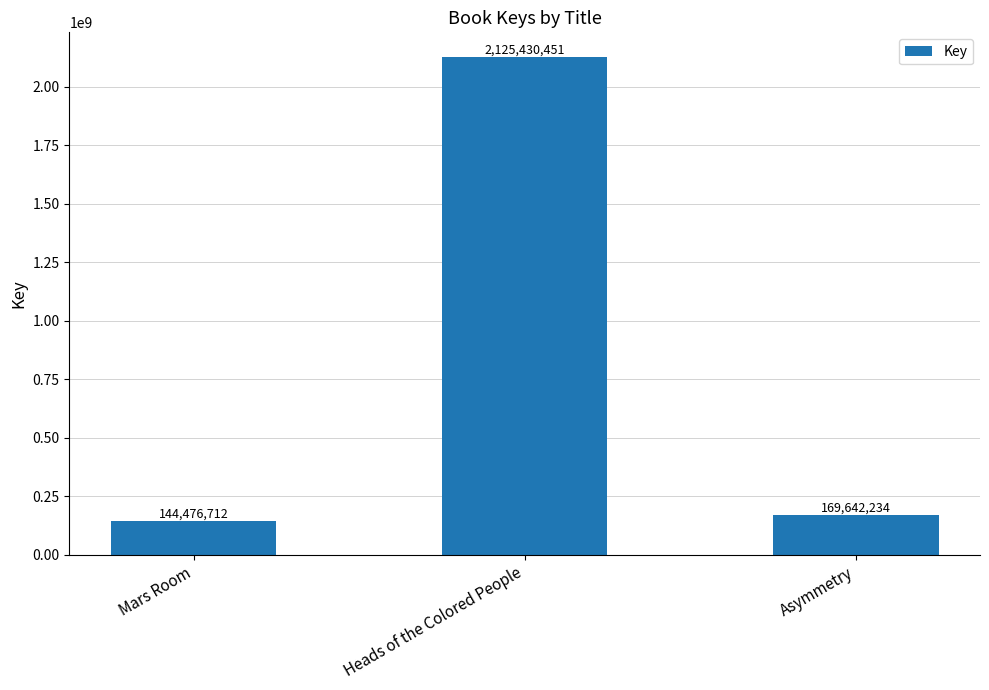

List the labels in order of value, smallest first.

Mars Room, Asymmetry, Heads of the Colored People